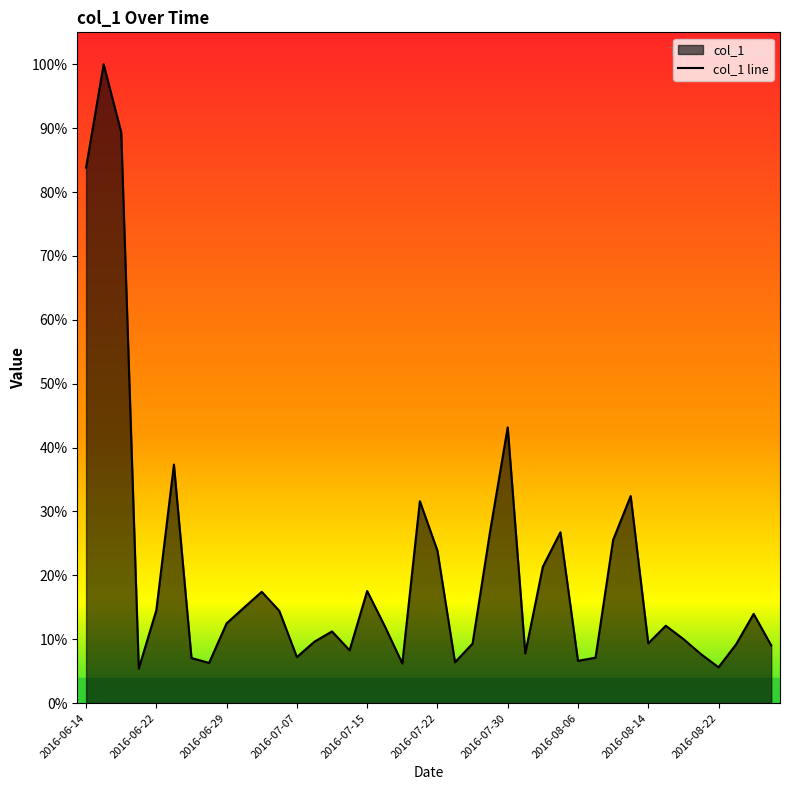

Reading left to right, what are all the values shown in this chart?

0.8	1.0	0.9	0.1	0.1	0.4	0.1	0.1	0.1	0.1	0.2	0.1	0.1	0.1	0.1	0.1	0.2	0.1	0.1	0.3	0.2	0.1	0.1	0.3	0.4	0.1	0.2	0.3	0.1	0.1	0.3	0.3	0.1	0.1	0.1	0.1	0.1	0.1	0.1	0.1